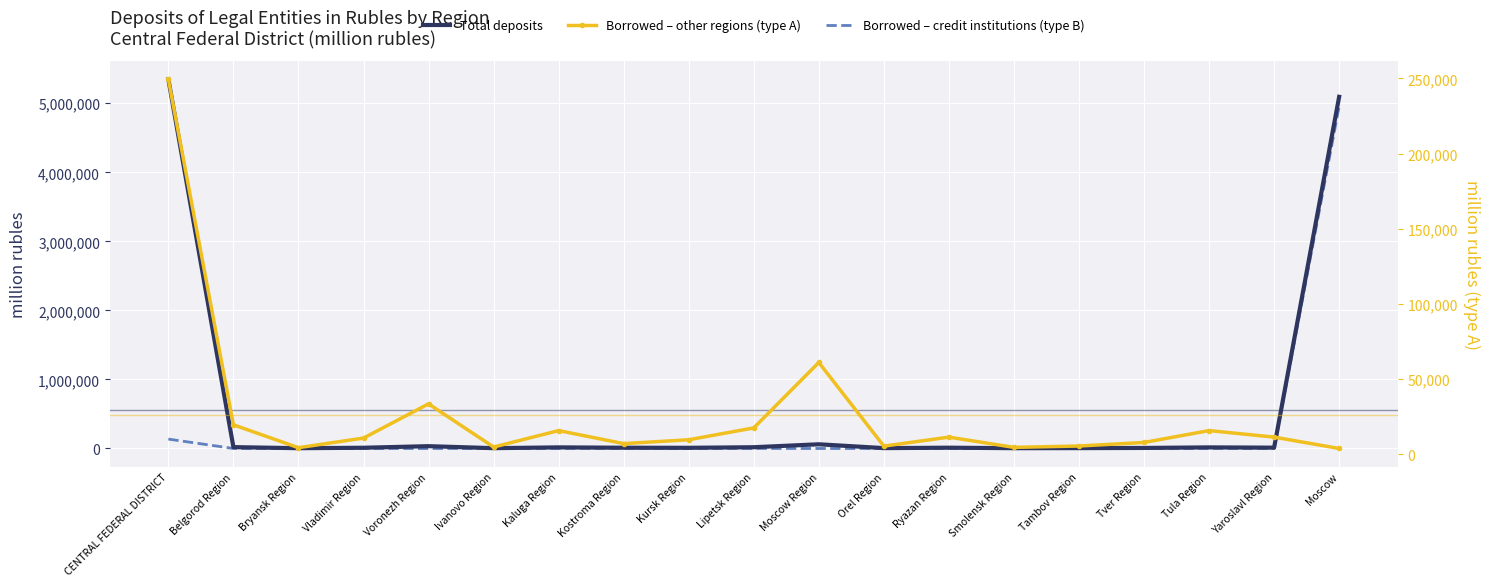

In Borrowed – credit institutions (type B), how many points are higher than both neighbors (excluding endpoints)?

4